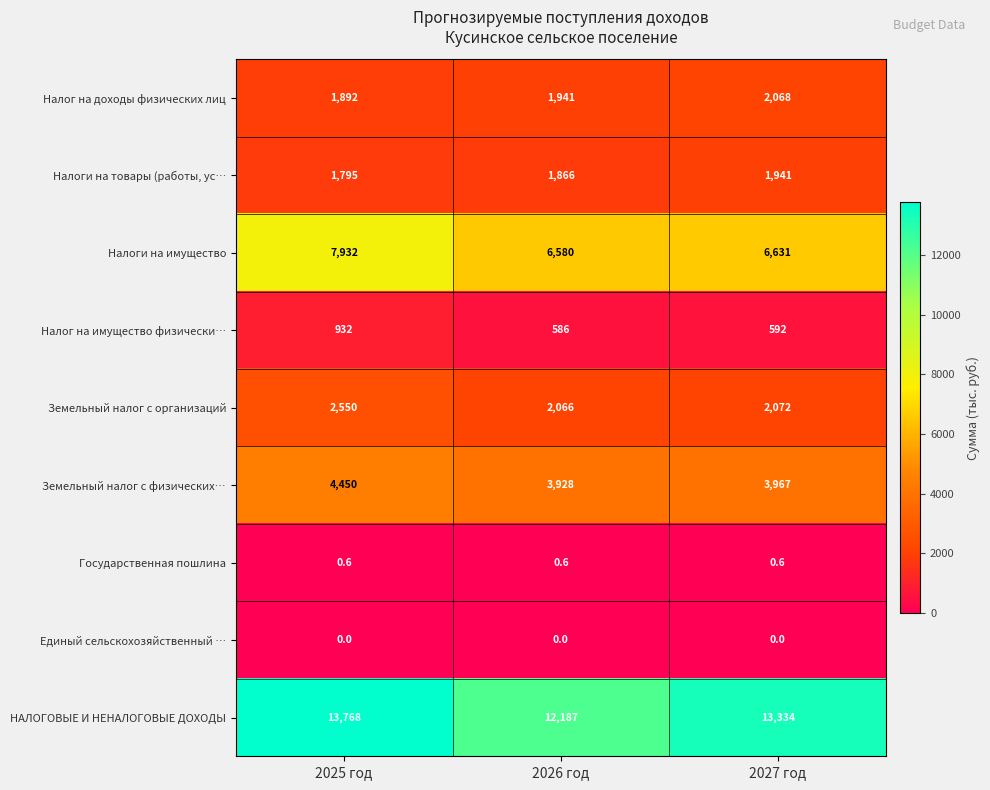

Which label corresponds to the largest value in the chart?

2025 год